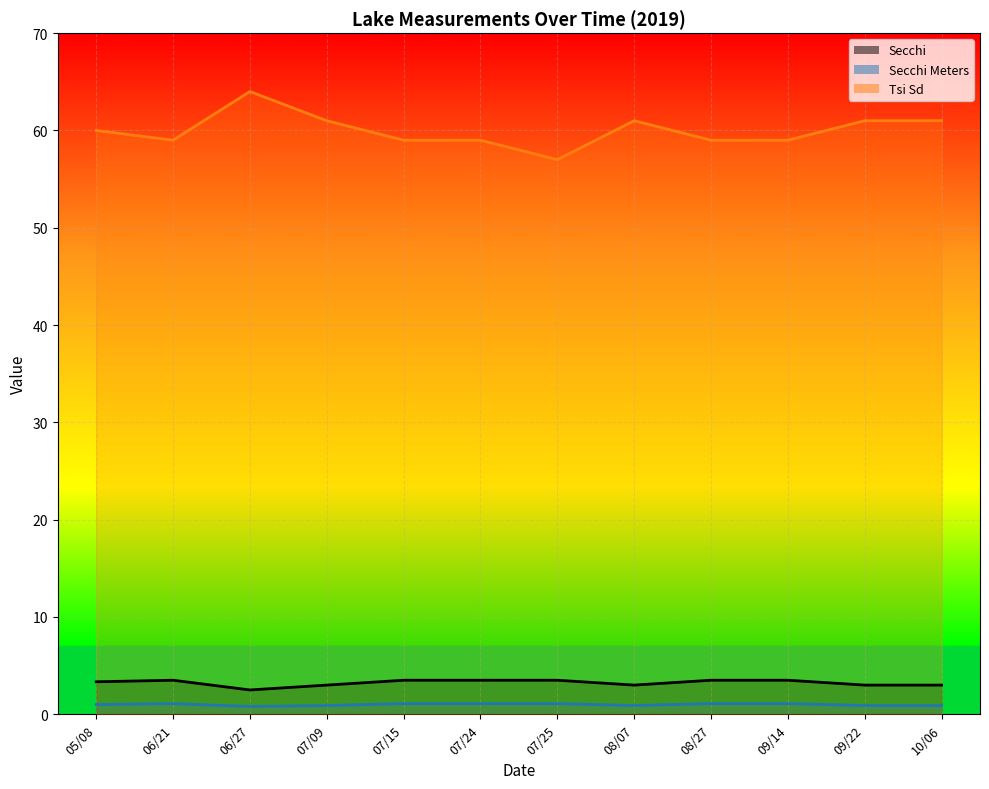

True or false: Secchi Meters and Tsi Sd cross at least once.

False